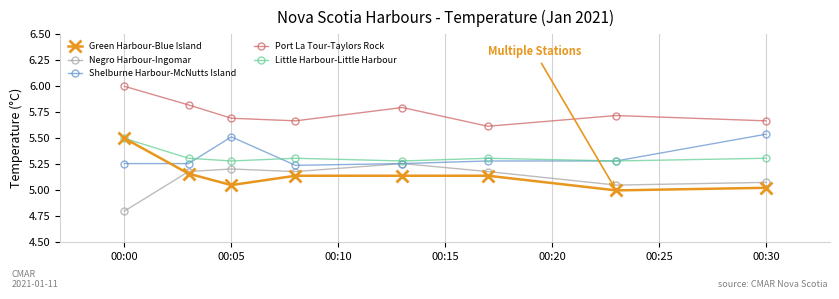

Which series has the largest total across all categories?

Port La Tour-Taylors Rock